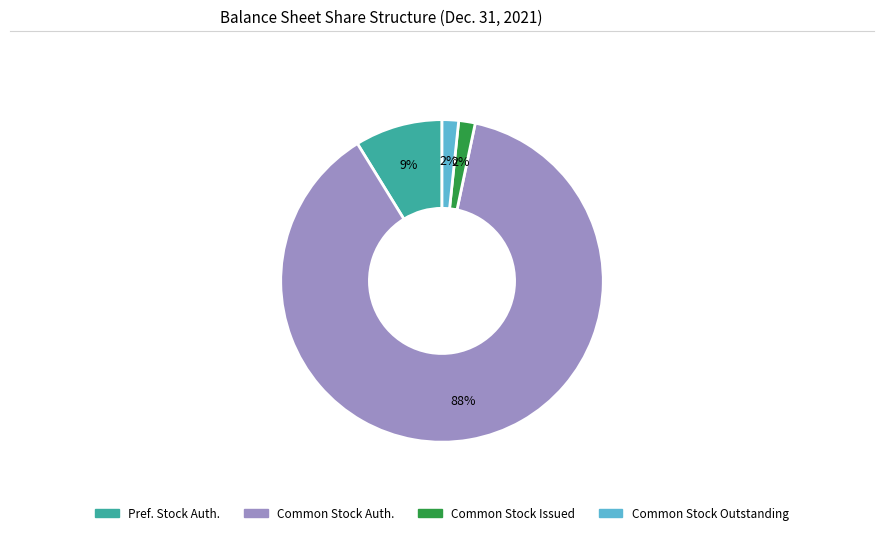

Is there any slice that represents more than half of the pie?

Yes